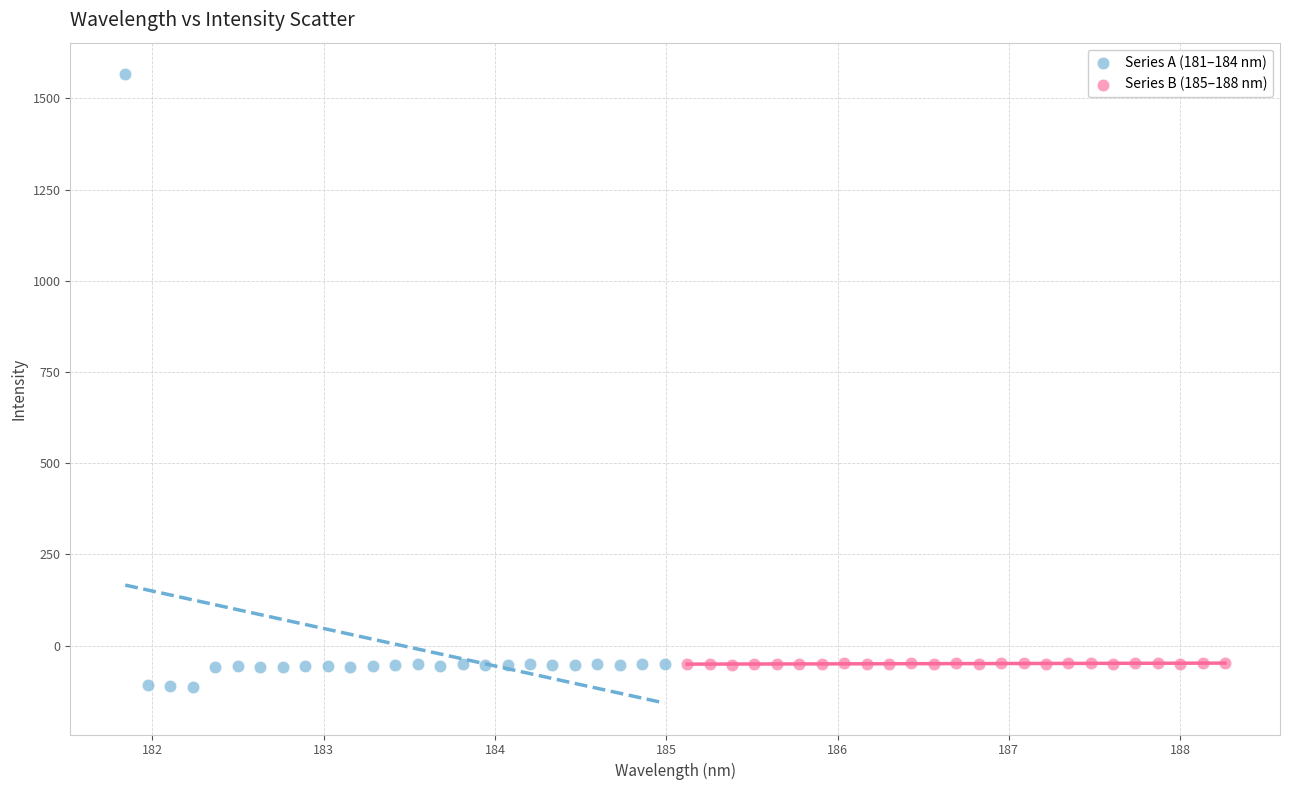

Which series reaches the maximum Y coordinate?

Series A (181–184 nm)